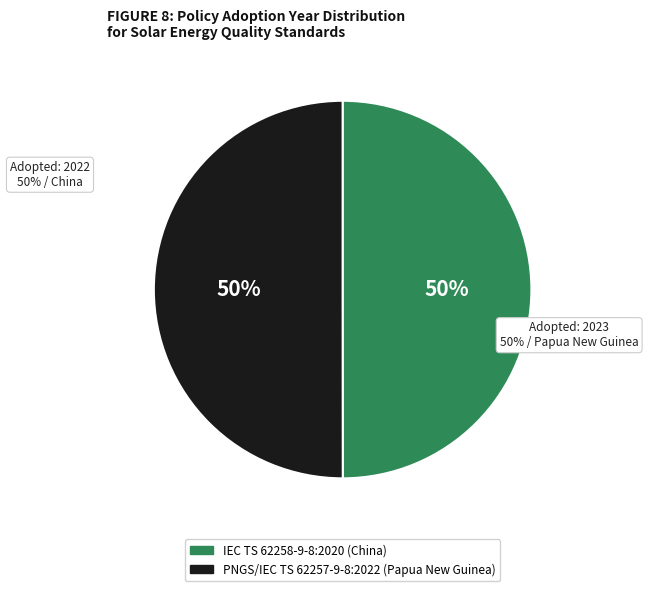

Between PNGS/IEC TS 62257-9-8:2022
(Papua New Guinea) and IEC TS 62258-9-8:2020
(China), which is larger?

PNGS/IEC TS 62257-9-8:2022
(Papua New Guinea)